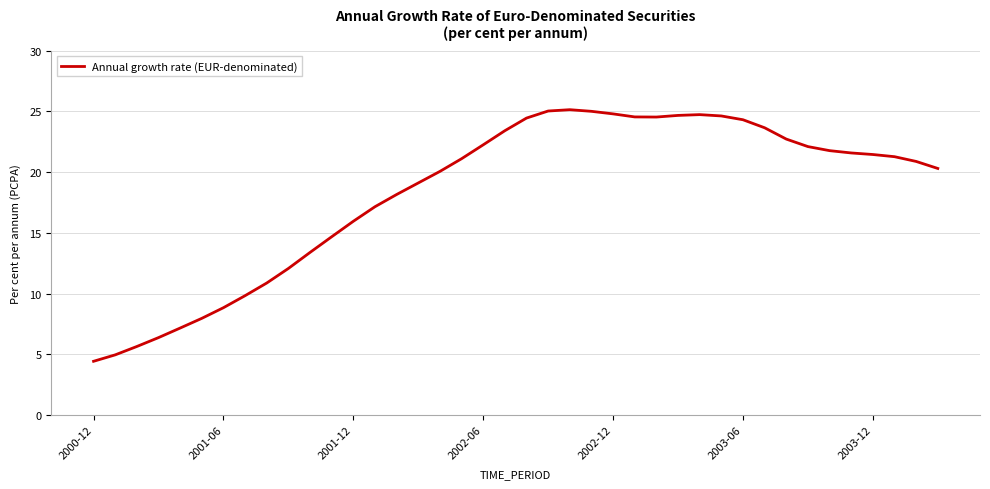

Is this an area chart (filled region under the line)?

No